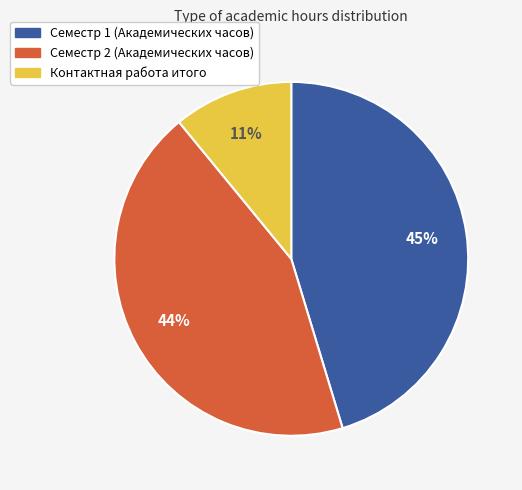

How many slices are in this pie chart?

3